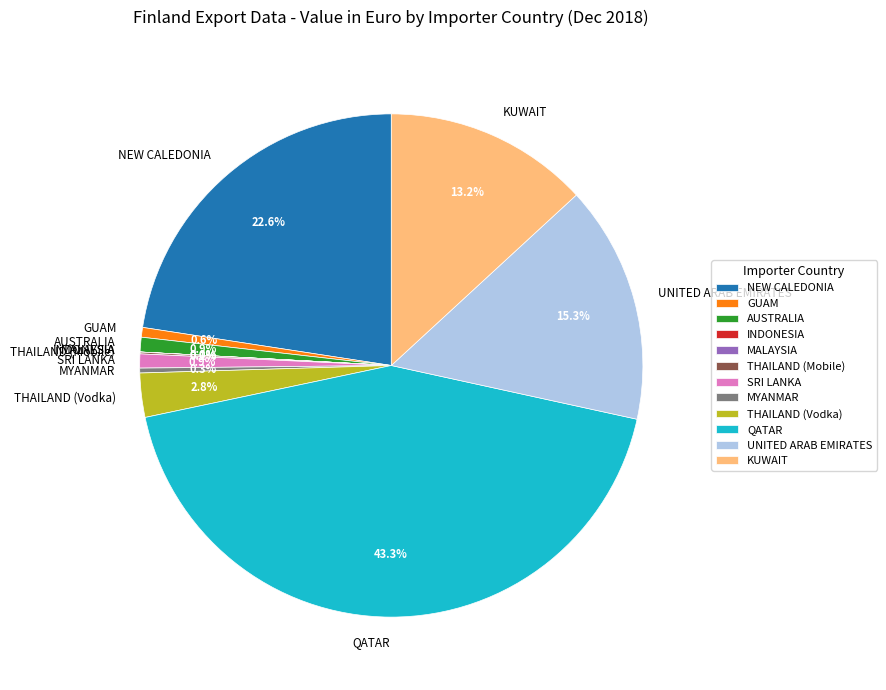

Between UNITED ARAB EMIRATES and SRI LANKA, which is larger?

UNITED ARAB EMIRATES